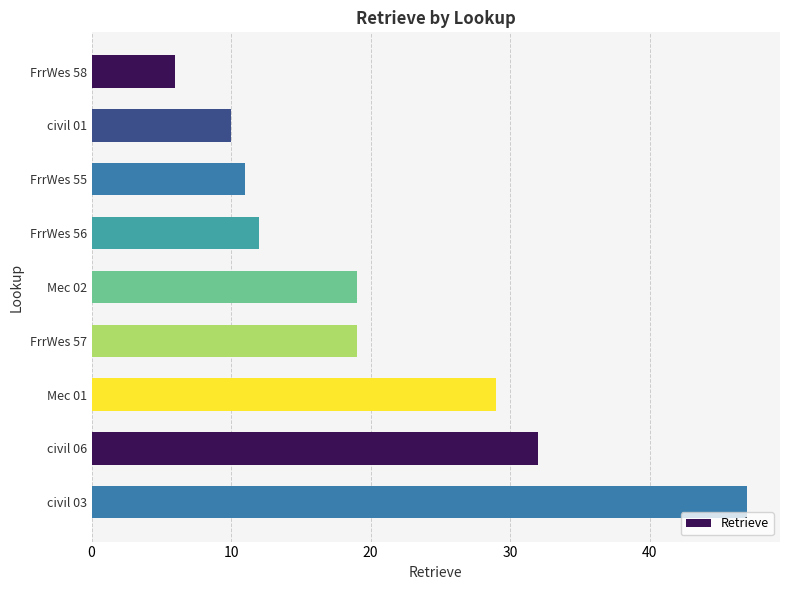

What is the difference between the maximum and minimum values?

41